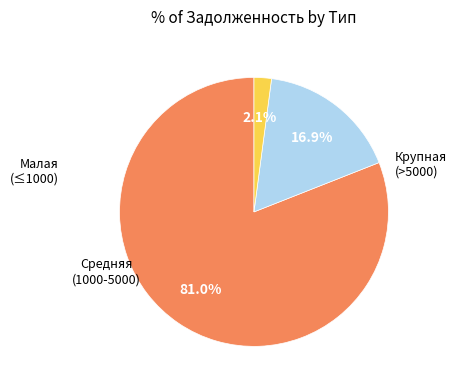

To the nearest percent, what is the average slice percentage?

33%